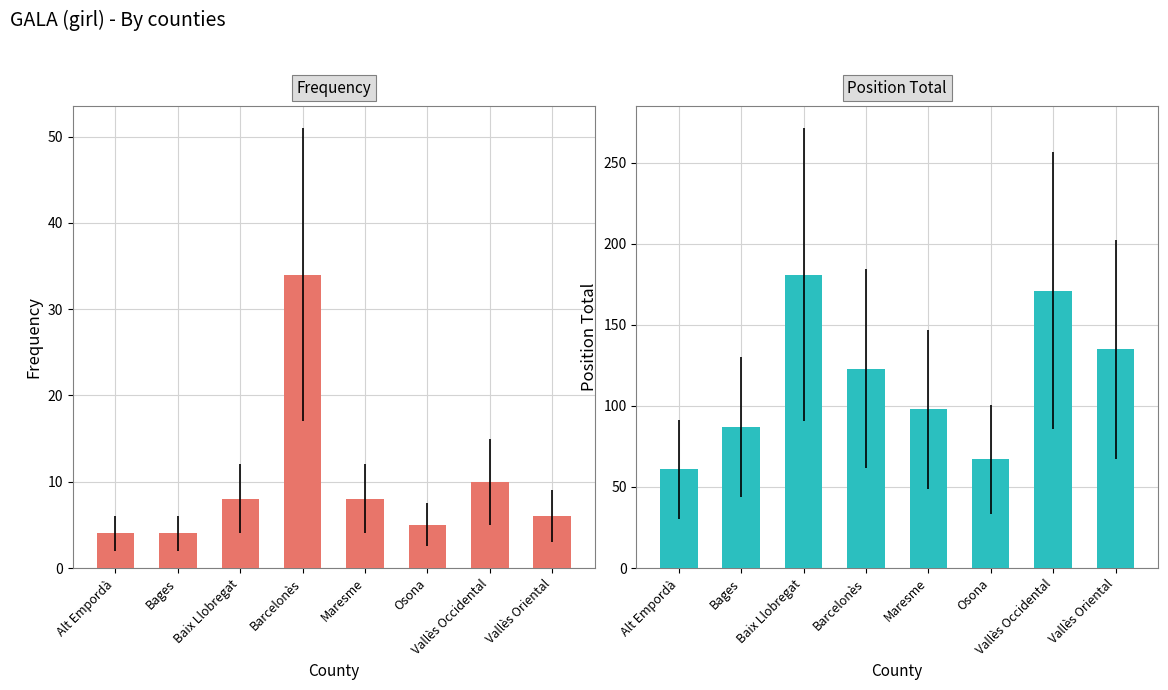

What position from the right is Baix Llobregat?

6